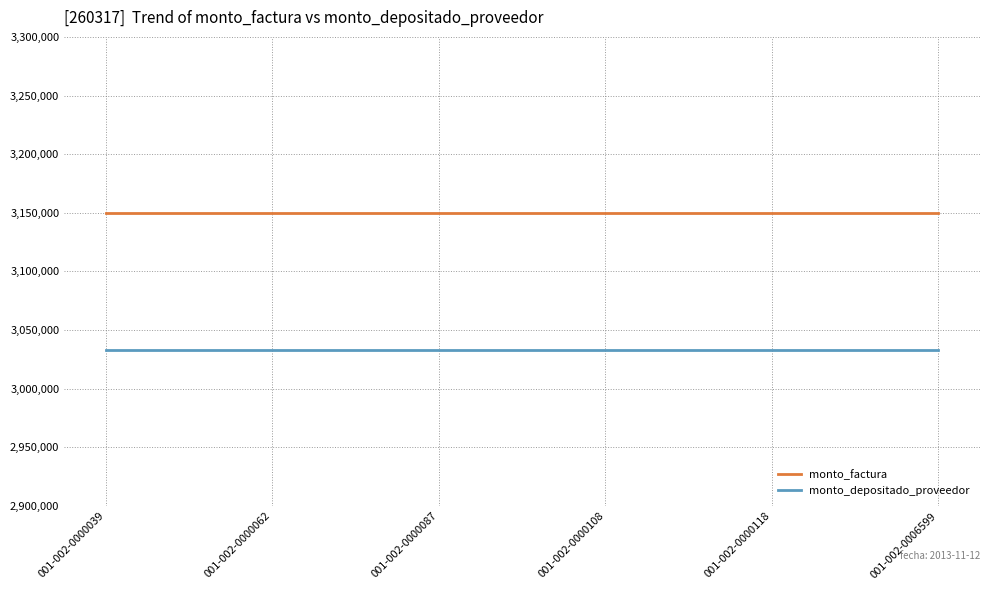

The value of monto_depositado_proveedor at 001-002-0000039 is 3033240. True or false?

True